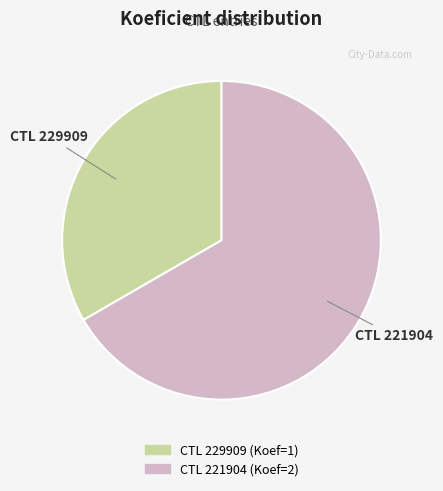

Is there a majority slice in this chart?

Yes